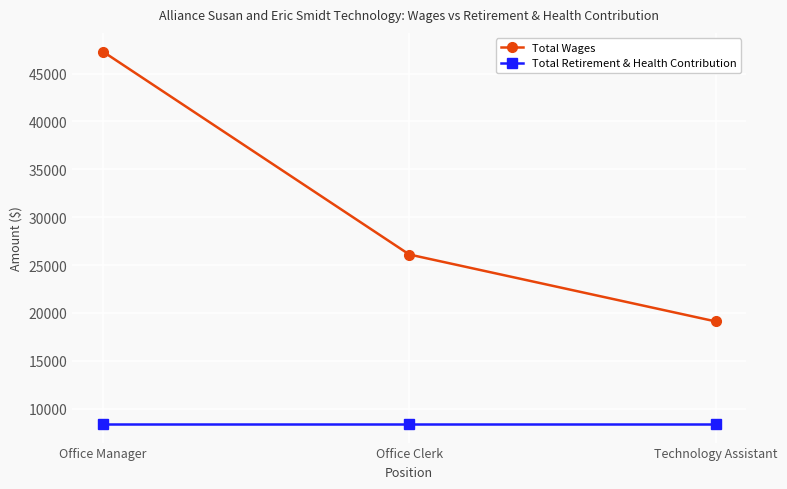

At which category is the sum across all series the highest?

Office Manager